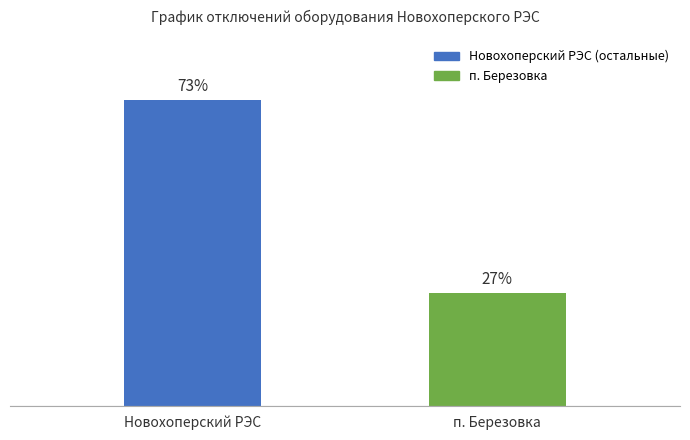

Which category has the lowest value across all series?

п. Березовка